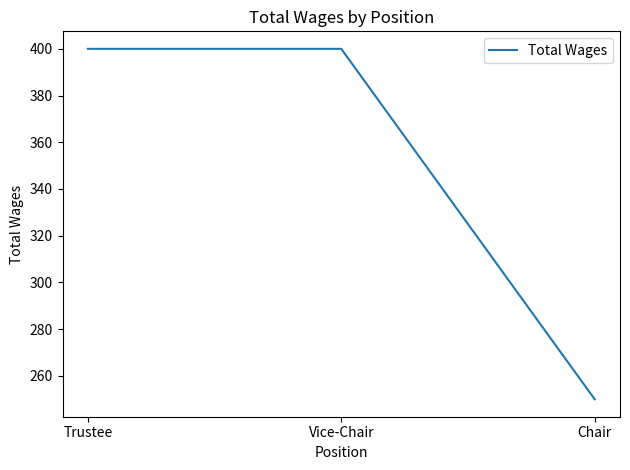

What is the sum of all values?

1050